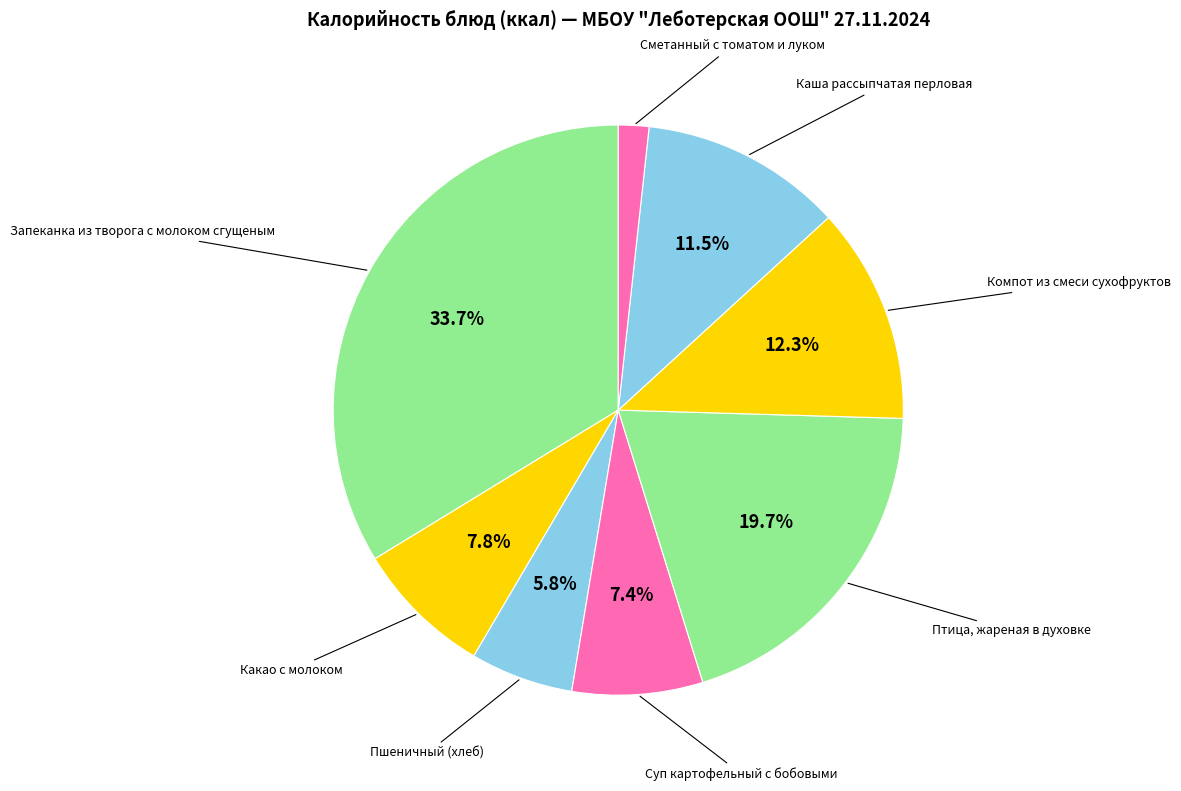

Which slice is the smallest?

Сметанный с томатом и луком